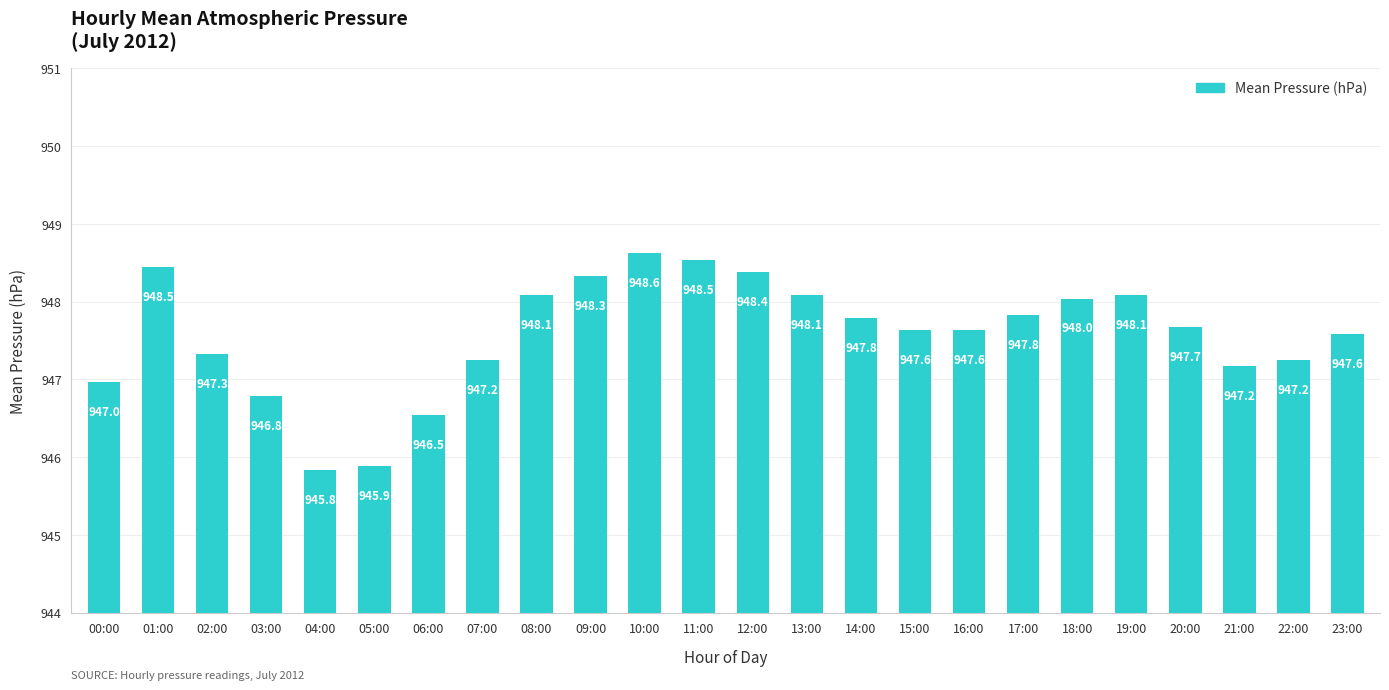

How many distinct data groups are displayed?

1